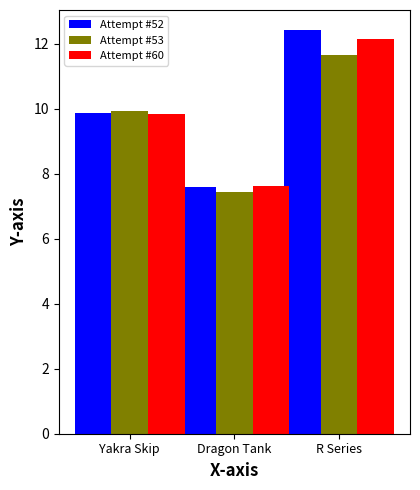

What position from the left is Yakra Skip?

1